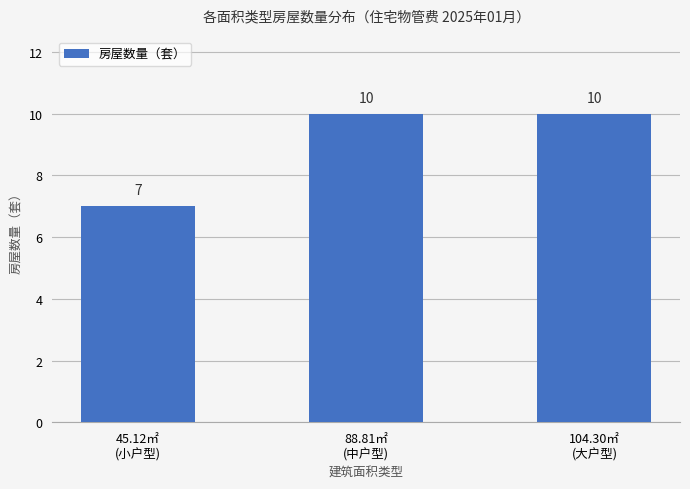

What is the approximate value at 45.12㎡
(小户型)?

7